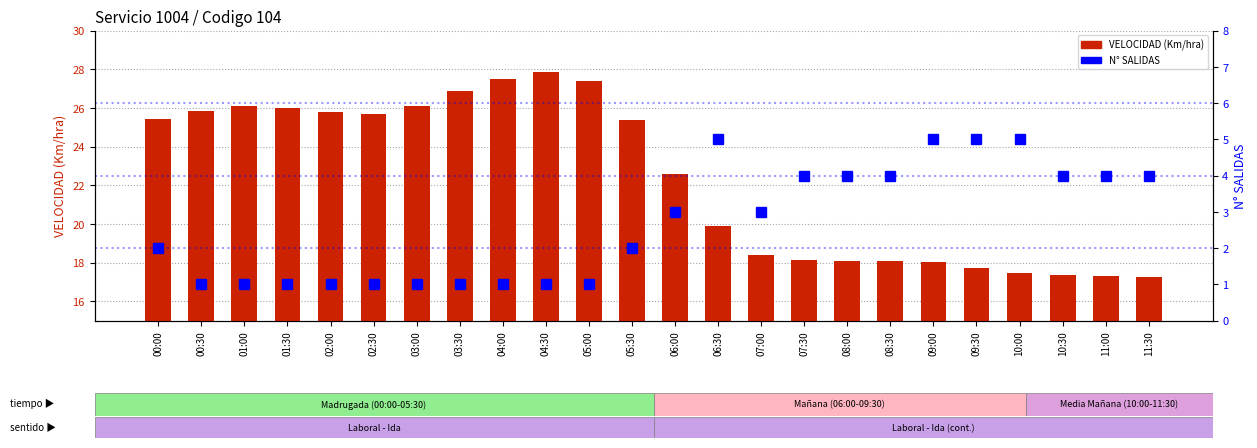

What is the label of the 18th bar from the left?

08:30